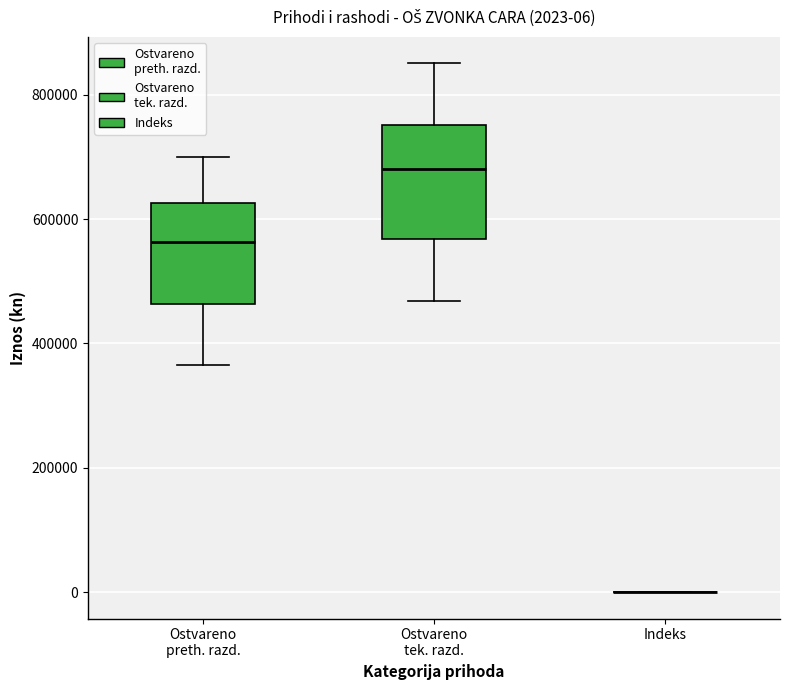

Comparing the boxes themselves (not the whiskers), which one is the tallest?

Ostvareno tek. razd.